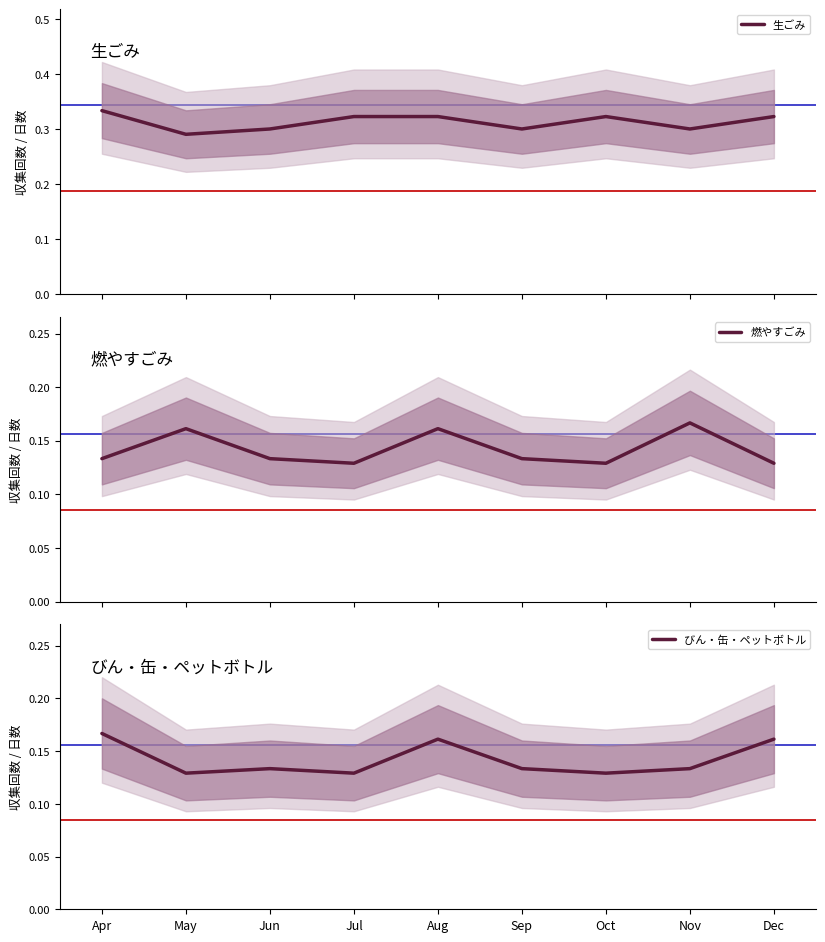

At Apr, list the series in order from largest to smallest.

生ごみ, びん・缶・ペットボトル, 燃やすごみ